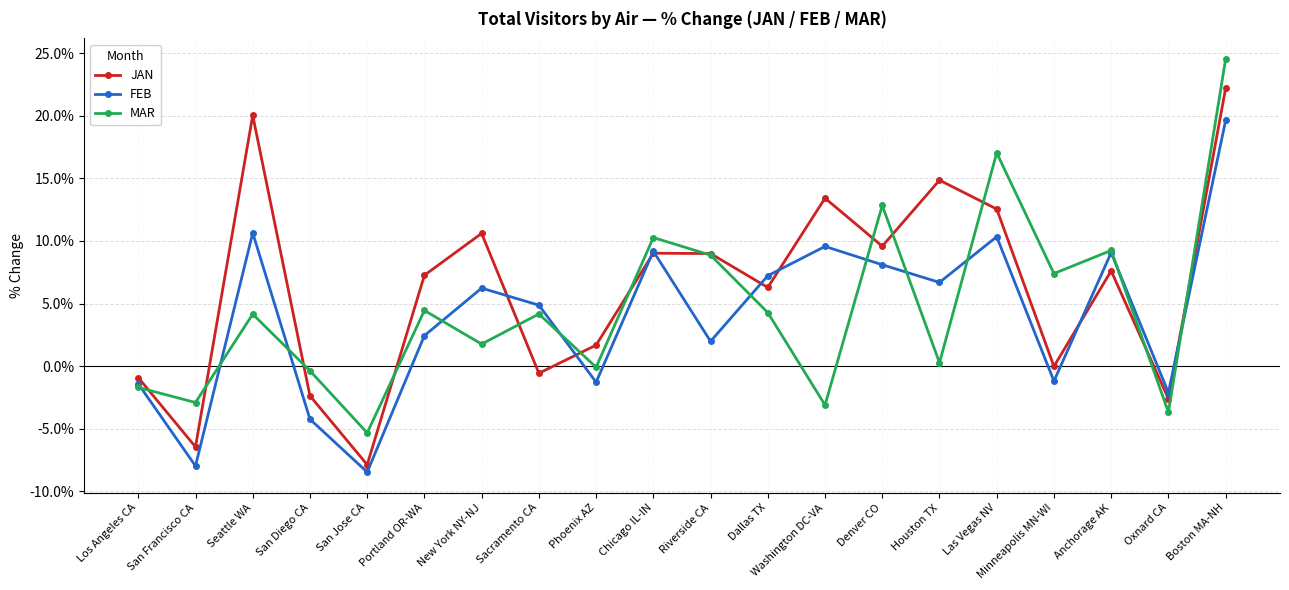

Where is the first local maximum for MAR?

Seattle WA